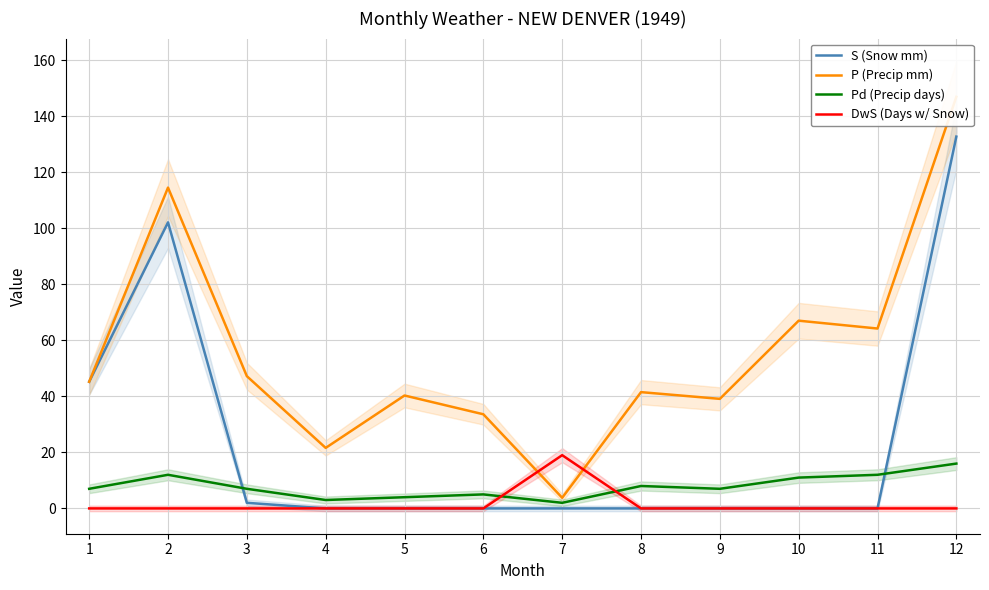

Which series has the largest range (max minus min)?

P (Precip mm)